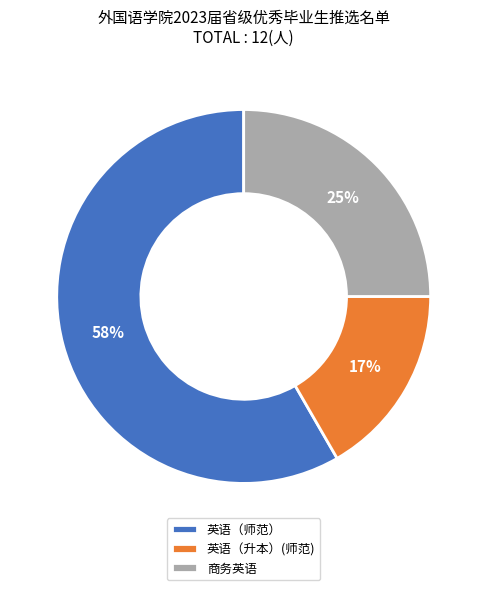

What is the largest slice in the pie chart?

英语（师范）